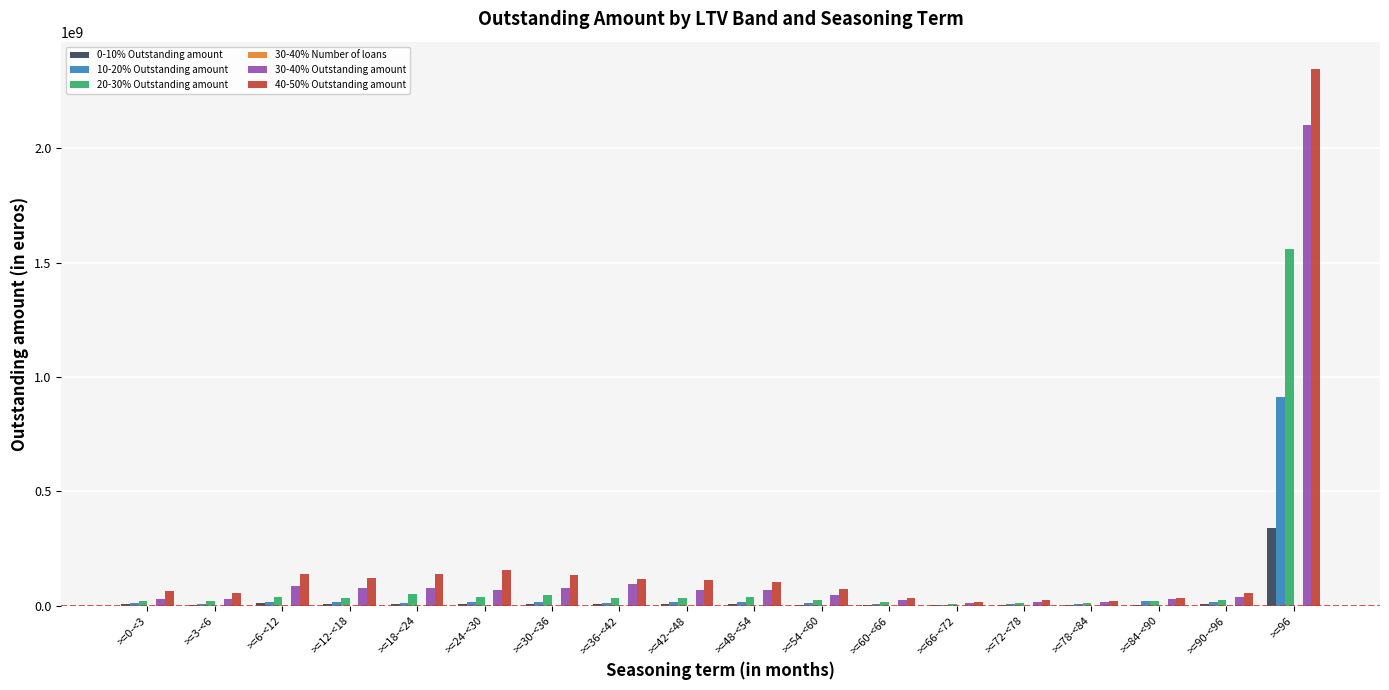

What is the highest value of the 0-10% Outstanding amount series?

338766818.8